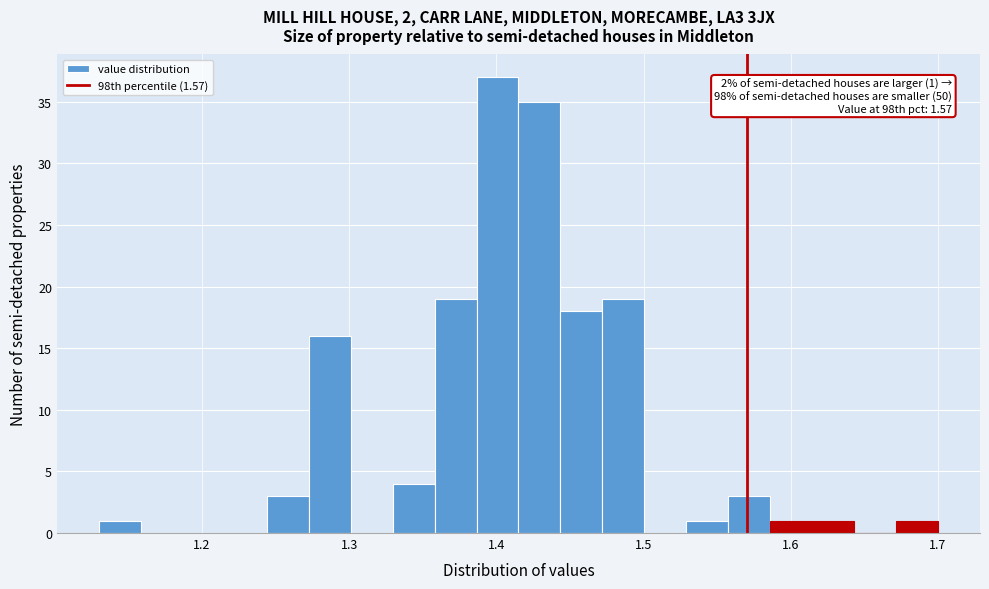

Around what value on the x-axis is the tallest bar? Give the approximate position of its centre, as read against the axis.

1.40